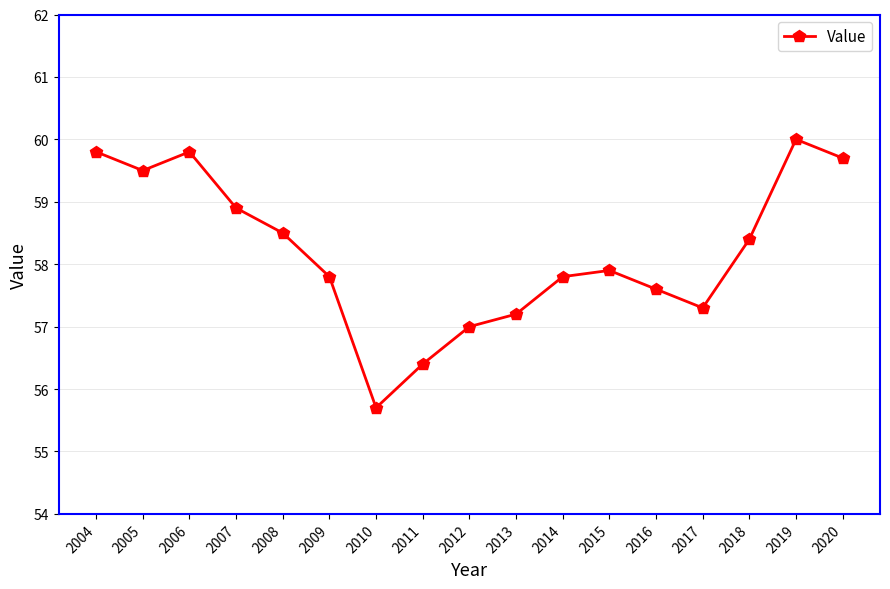

Count the number of data series in this chart.

1